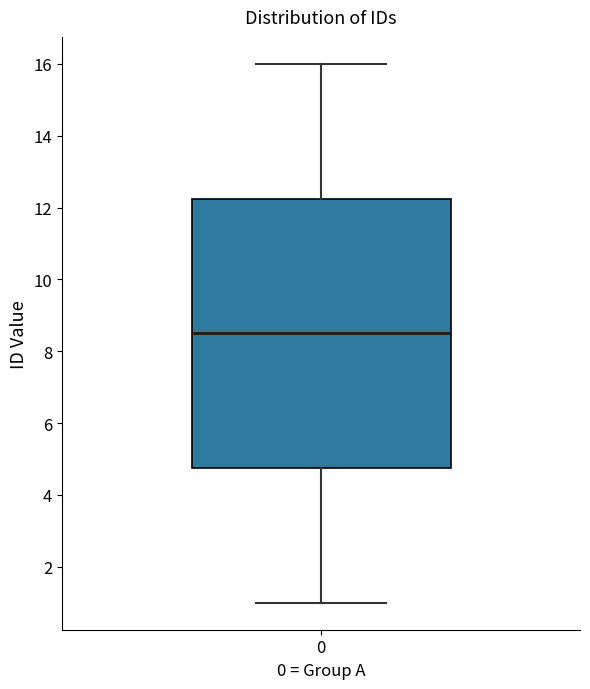

Read this box plot against the y-axis: the position of the median line, the range covered by the box, and the ends of both whiskers. The values are not printed on the chart, so give them approximately, as read against the axis.

median 8.6, box 4.8 to 12.2, whiskers 1.0 to 16.0